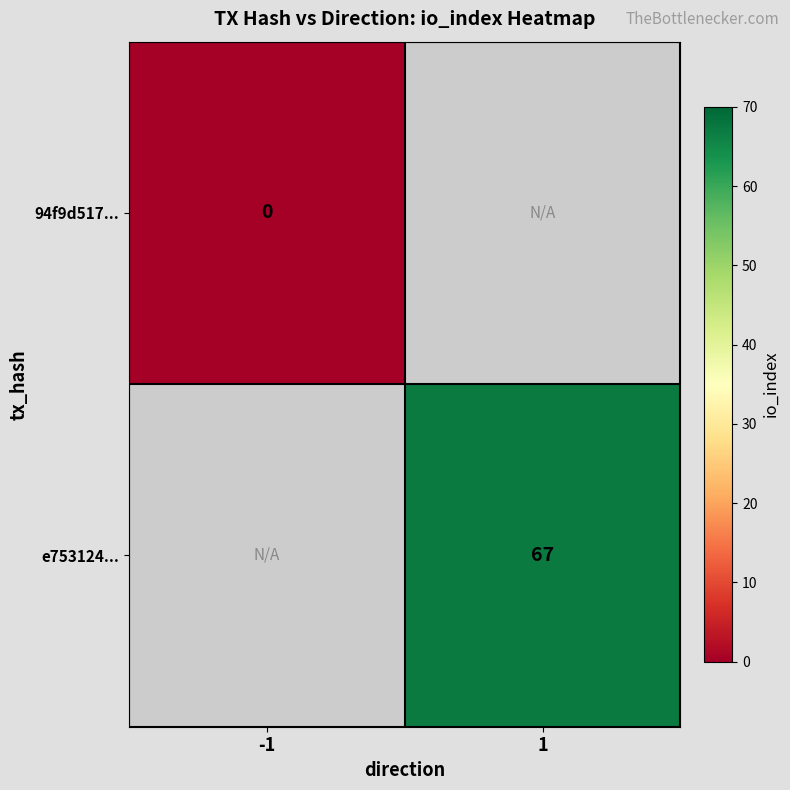

What is the maximum value shown in the chart?

67.0